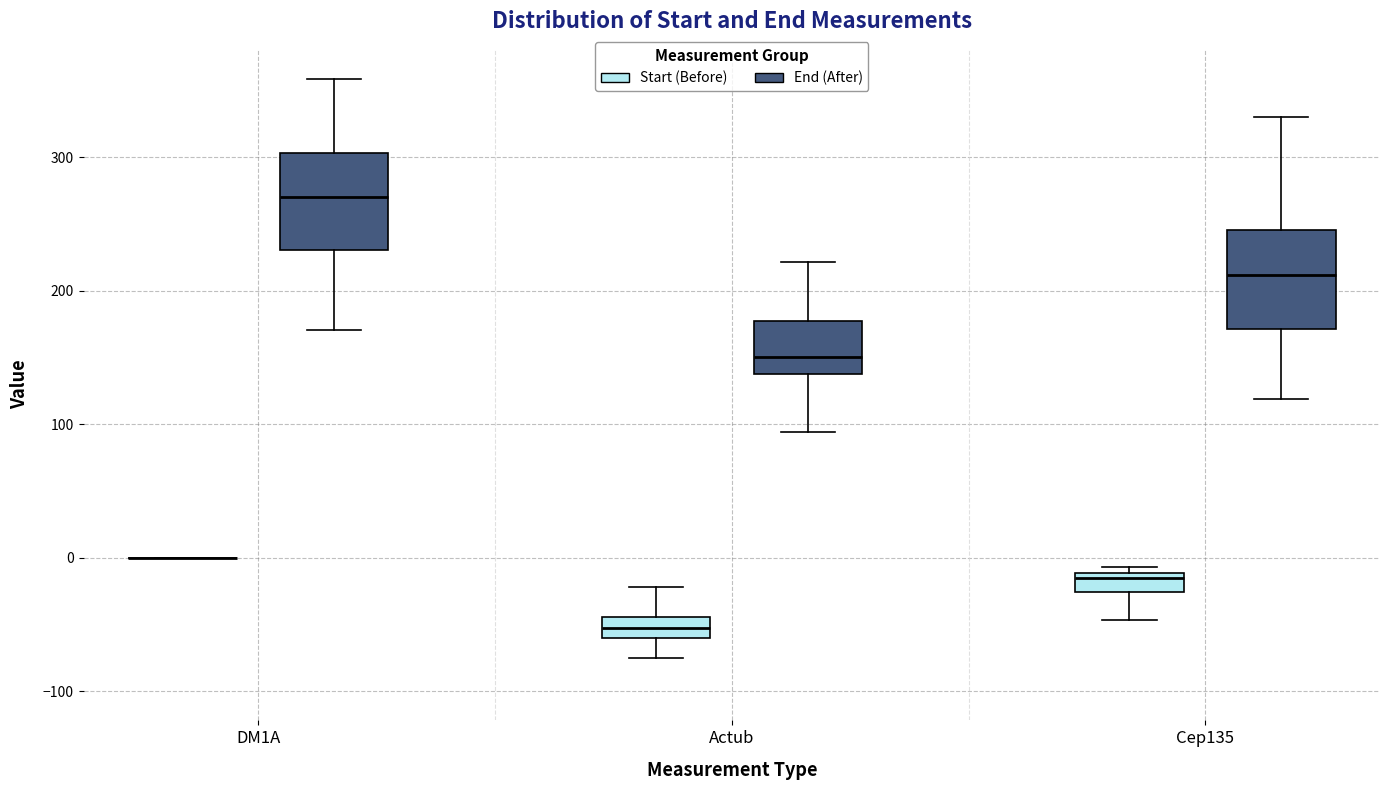

Where does the upper whisker of the box for DM1A (End (After)) end on the y-axis? The values are not printed on the chart, so give them approximately, as read against the axis.

360